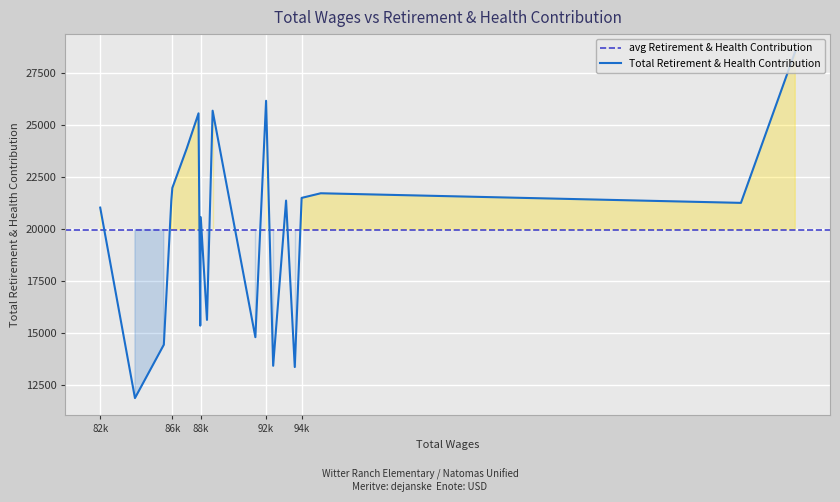

List the labels in order of value, largest first.

0, 7, 9, 13, 14, 15, 2, 3, 5, 16, 1, 19, 11, 10, 12, 8, 17, 6, 4, 18